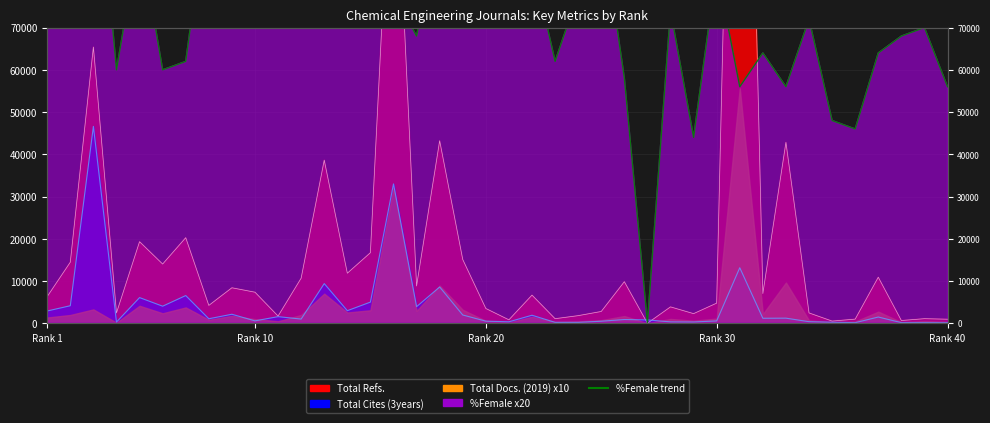

Is it true that %Female equals 108000 at 12?

True